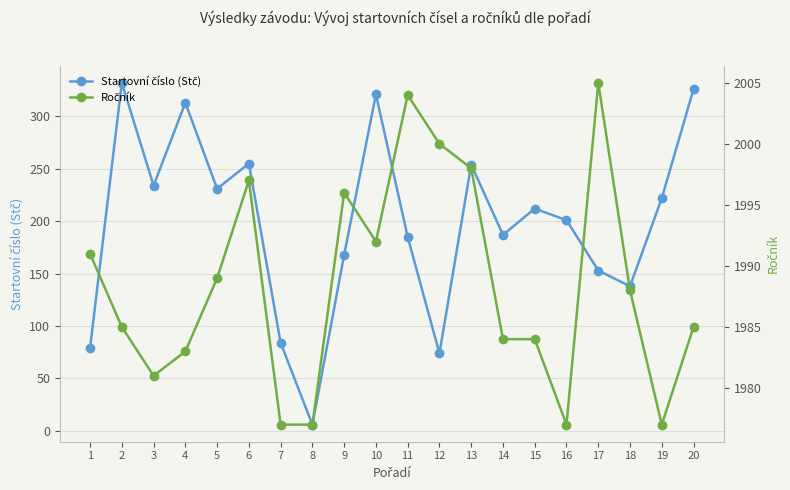

True or false: Startovní číslo (Stč) and Ročník intersect in this chart.

False